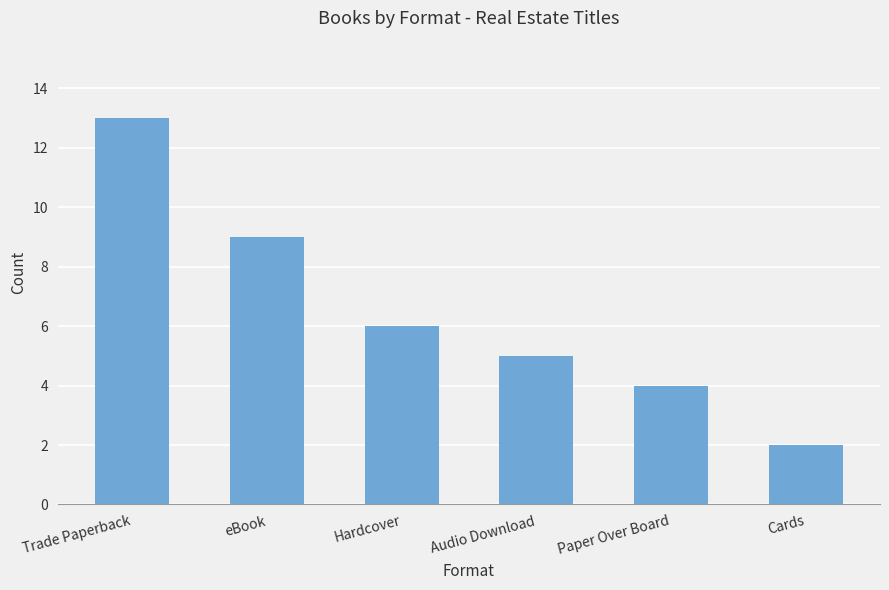

Rank the categories by value from lowest to highest.

Cards, Paper Over Board, Audio Download, Hardcover, eBook, Trade Paperback